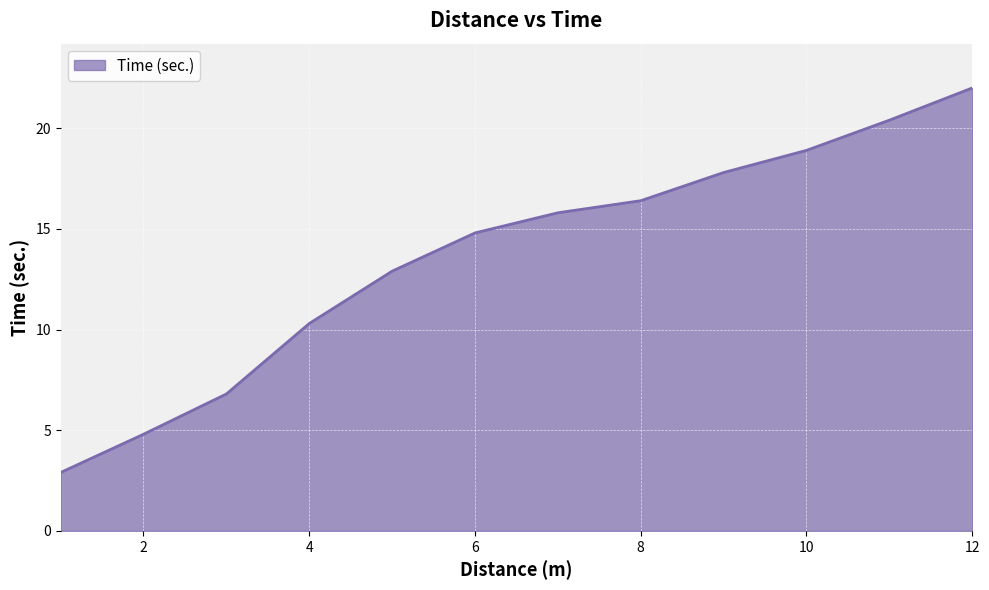

What is the maximum value shown in the chart?

22.0